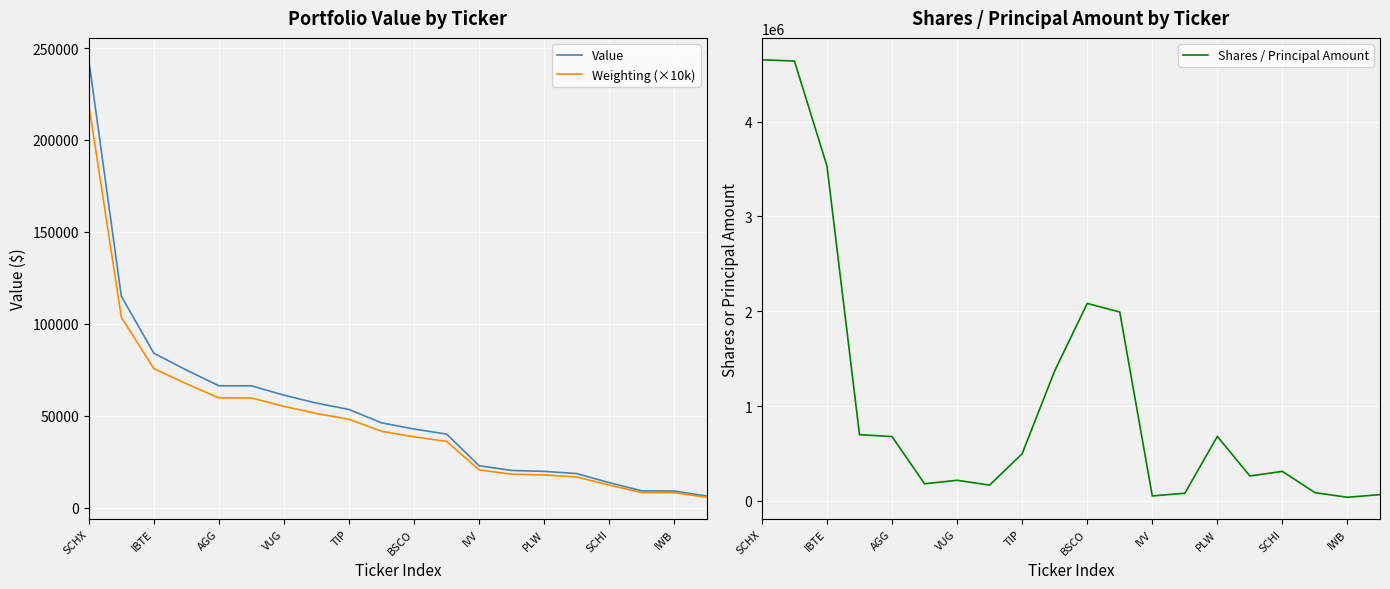

What is the average value of the Shares / Principal Amount series?

1113541